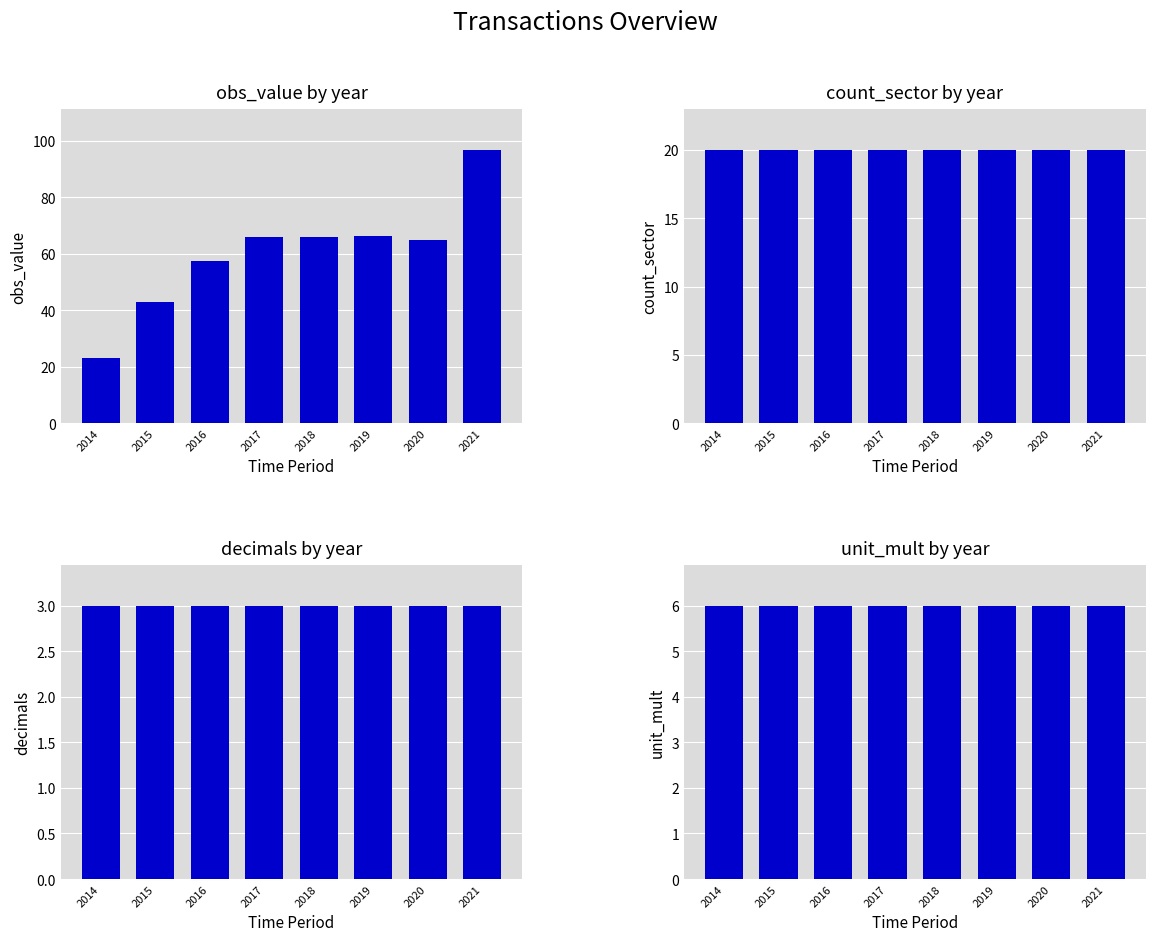

Reading left to right, transcribe all the data shown in this chart.

OBS_VALUE: 23.2	43.0	57.4	66.0	65.9	66.4	64.8	96.8
COUNT_SECTOR: 20.0	20.0	20.0	20.0	20.0	20.0	20.0	20.0
DECIMALS: 3.0	3.0	3.0	3.0	3.0	3.0	3.0	3.0
UNIT_MULT: 6.0	6.0	6.0	6.0	6.0	6.0	6.0	6.0